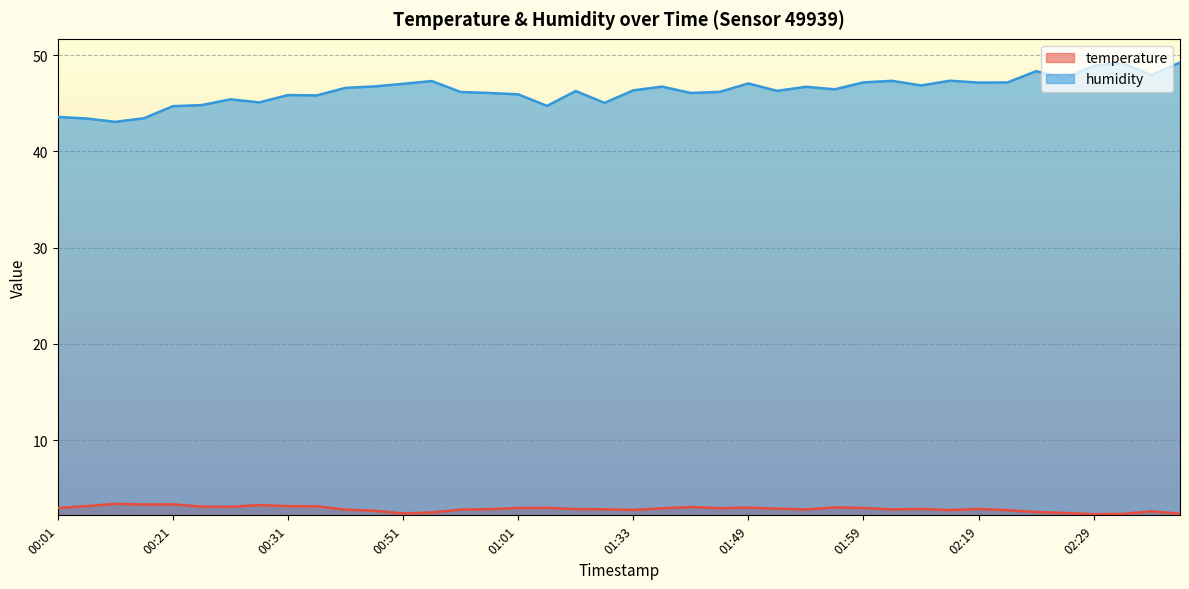

Reading left to right, list all the values displayed in this chart.

temperature: 3.0	3.1	3.4	3.3	3.3	3.1	3.1	3.3	3.1	3.1	2.8	2.7	2.4	2.5	2.8	2.8	3.0	3.0	2.9	2.8	2.8	2.9	3.1	2.9	3.0	2.9	2.8	3.0	3.0	2.8	2.9	2.7	2.9	2.7	2.5	2.4	2.3	2.3	2.6	2.4
humidity: 43.6	43.4	43.1	43.4	44.7	44.8	45.4	45.1	45.8	45.8	46.6	46.7	47.0	47.3	46.2	46.1	45.9	44.7	46.3	45.0	46.3	46.7	46.1	46.2	47.0	46.3	46.7	46.4	47.2	47.3	46.8	47.3	47.1	47.1	48.3	47.6	48.9	49.2	47.9	49.2